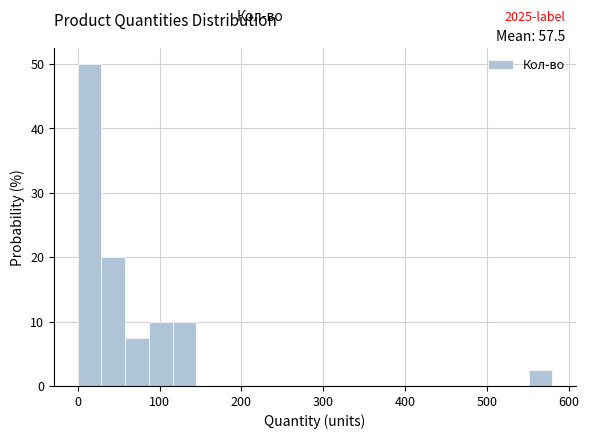

Around what value on the x-axis is the tallest bar? Give the approximate position of its centre, as read against the axis.

10